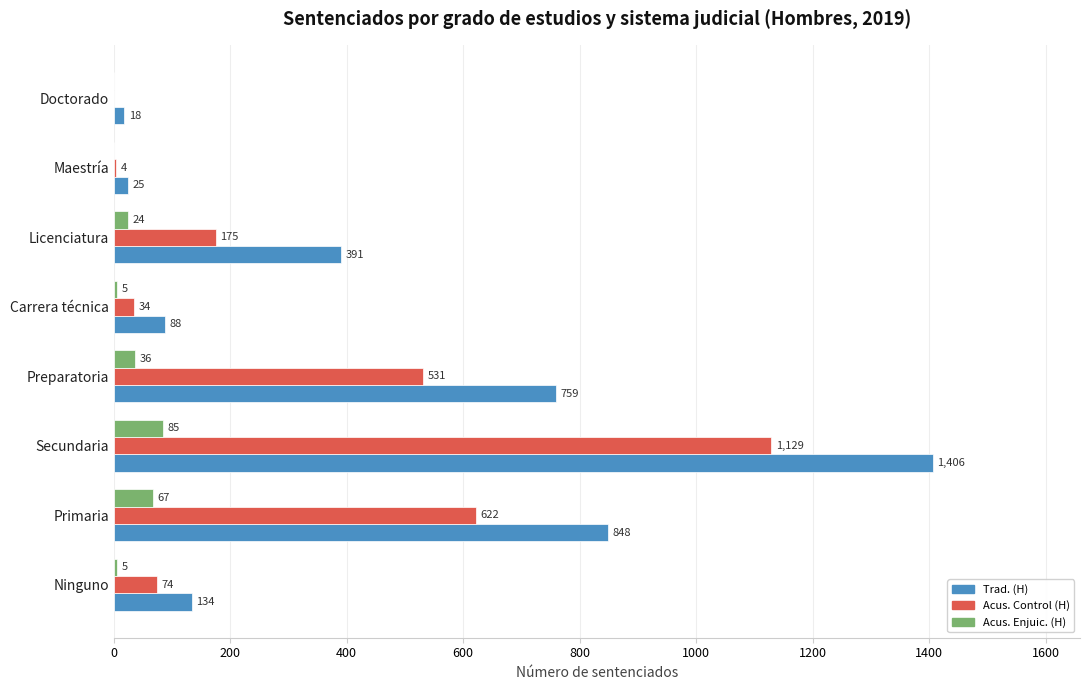

What is the greatest value displayed?

1406